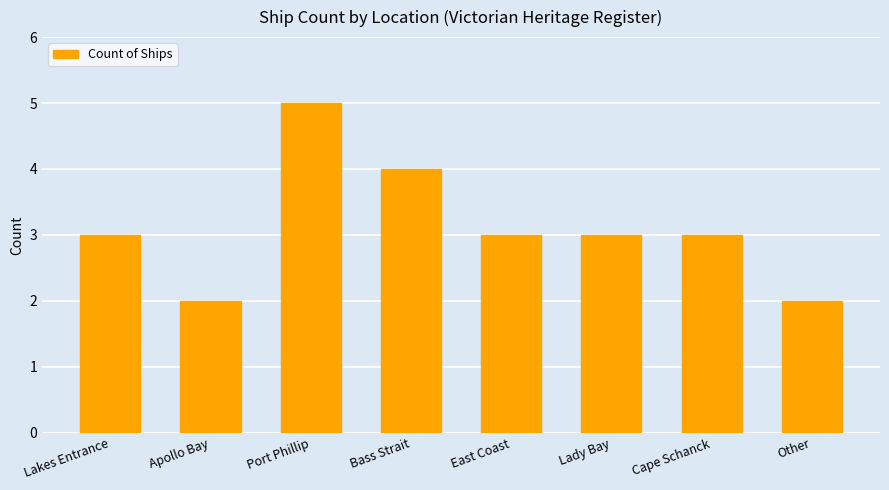

True or false: the data shows 1 at Cape Schanck.

False